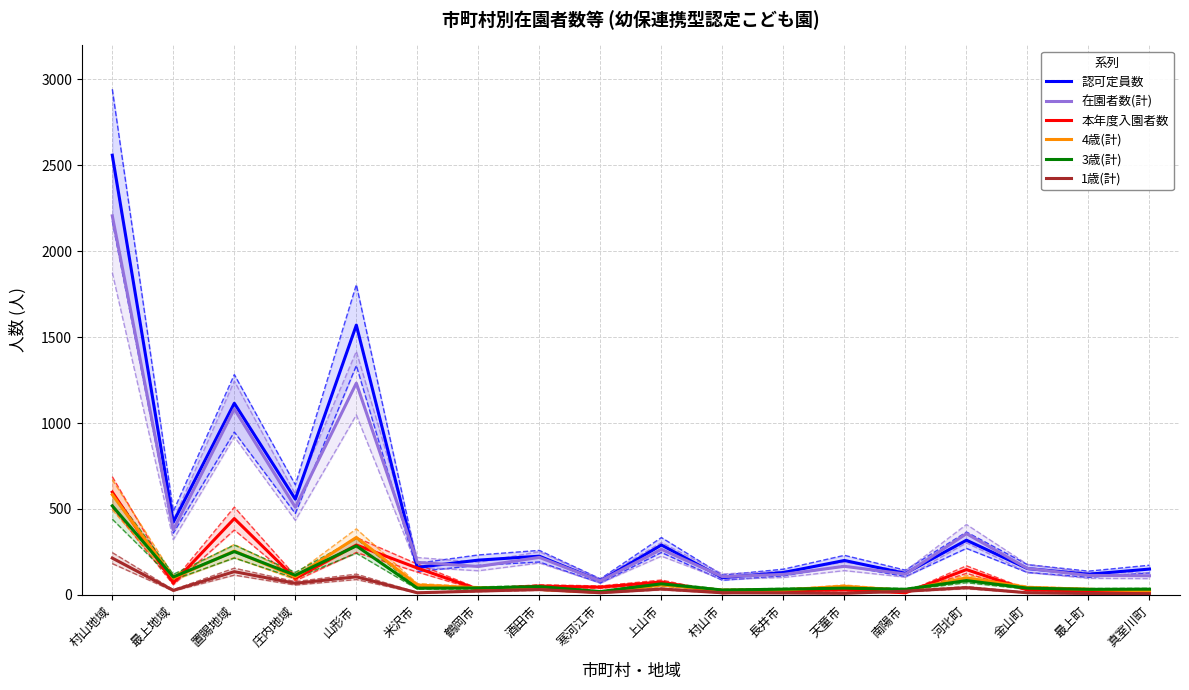

Rank the categories by 1歳(計) value from highest to lowest.

村山地域, 置賜地域, 山形市, 庄内地域, 河北町, 上山市, 酒田市, 最上地域, 鶴岡市, 南陽市, 米沢市, 寒河江市, 村山市, 金山町, 長井市, 天童市, 最上町, 真室川町